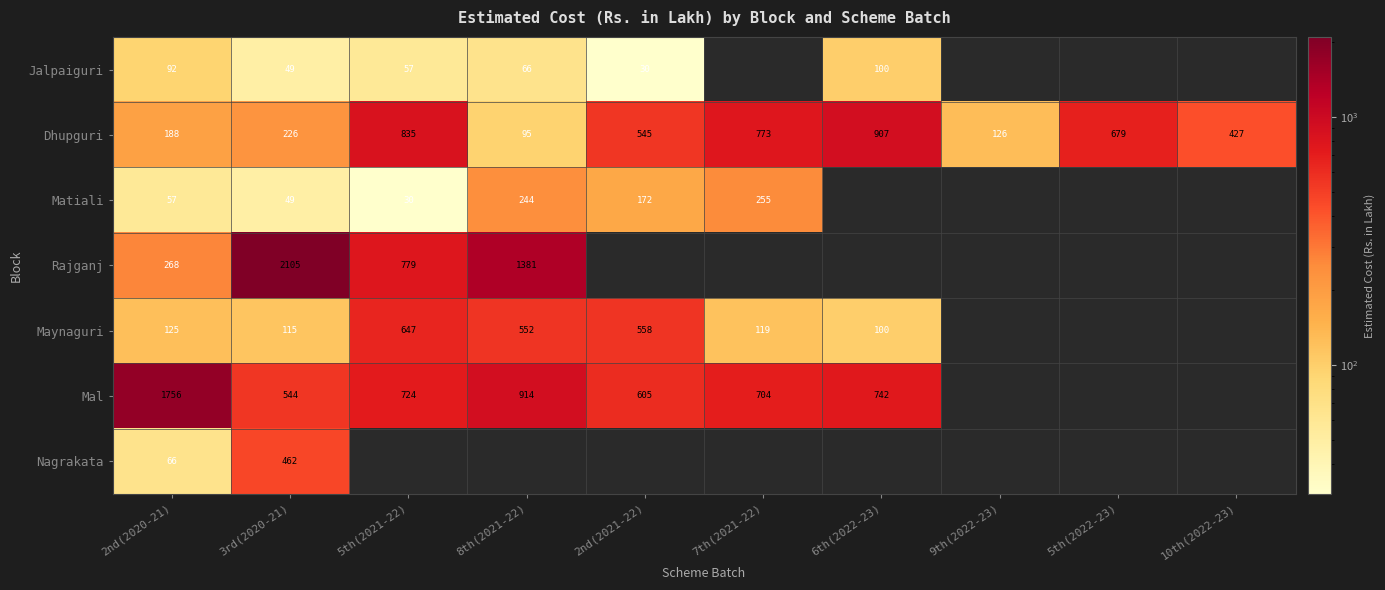

At which label does Dhupguri reach its minimum?

8th(2021-22)